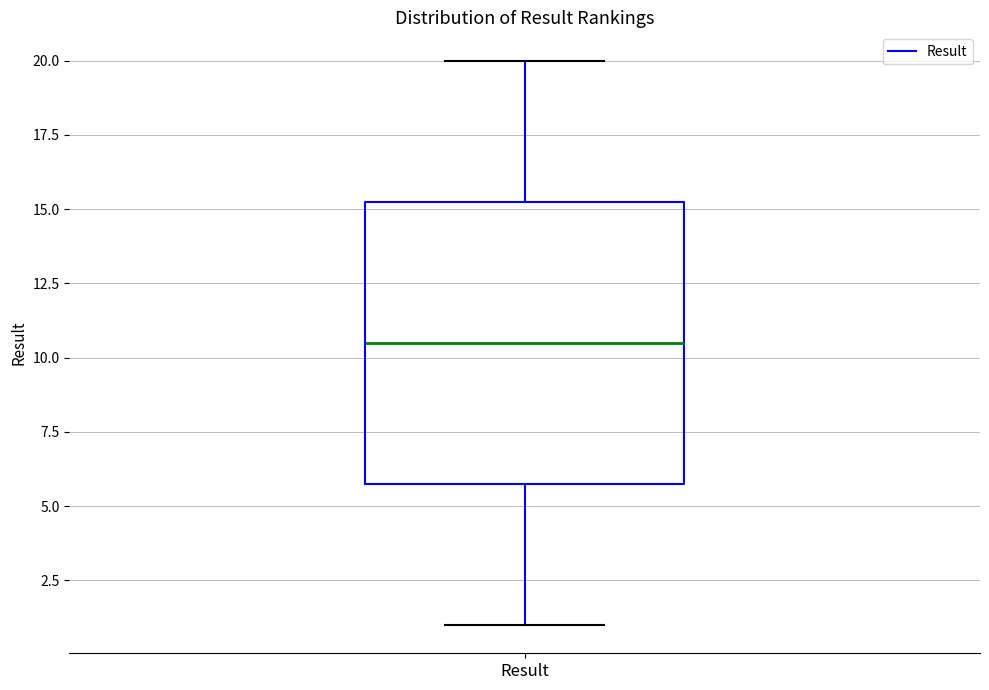

Read this box plot against the y-axis: the position of the median line, the range covered by the box, and the ends of both whiskers. The values are not printed on the chart, so give them approximately, as read against the axis.

median 10.5, box 6.0 to 15.5, whiskers 1.0 to 20.0